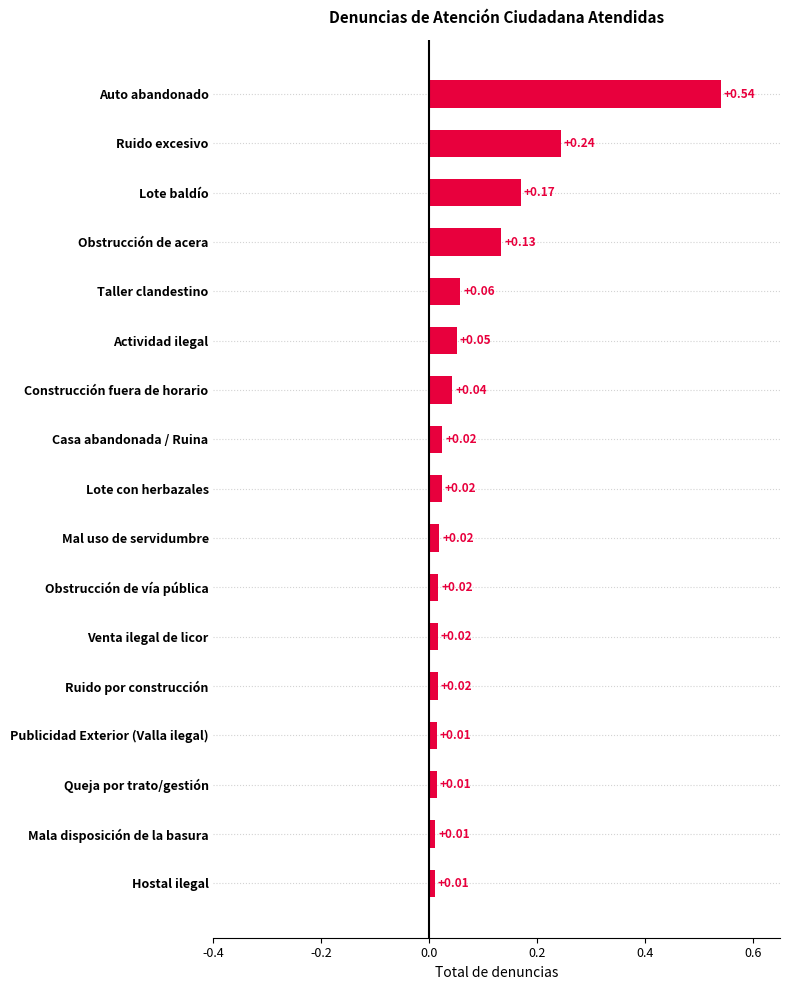

What is the sum of all values?

1.4